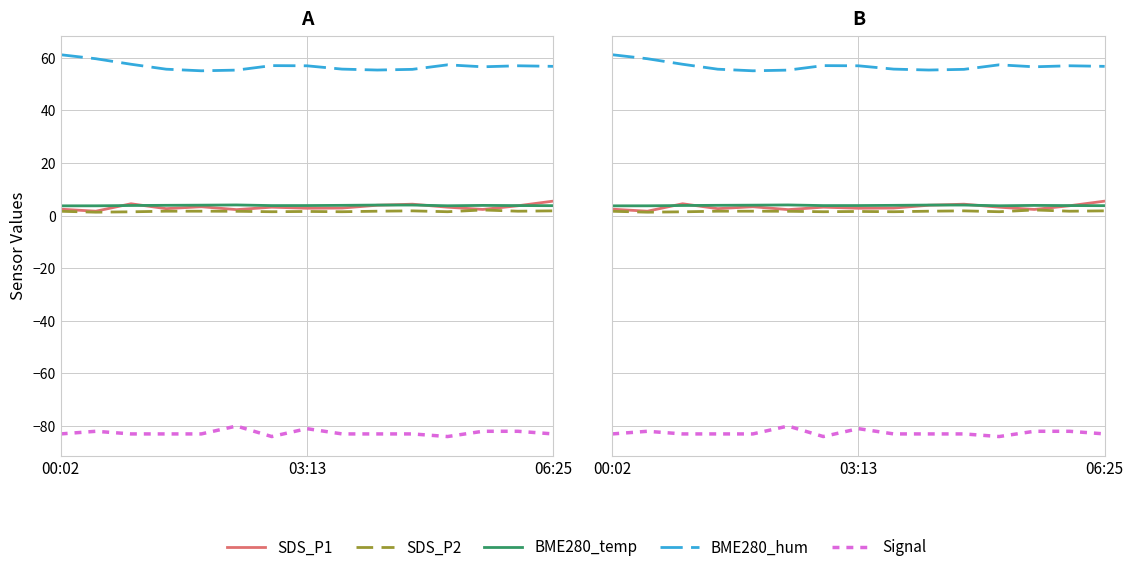

How many lines are shown in the chart?

5